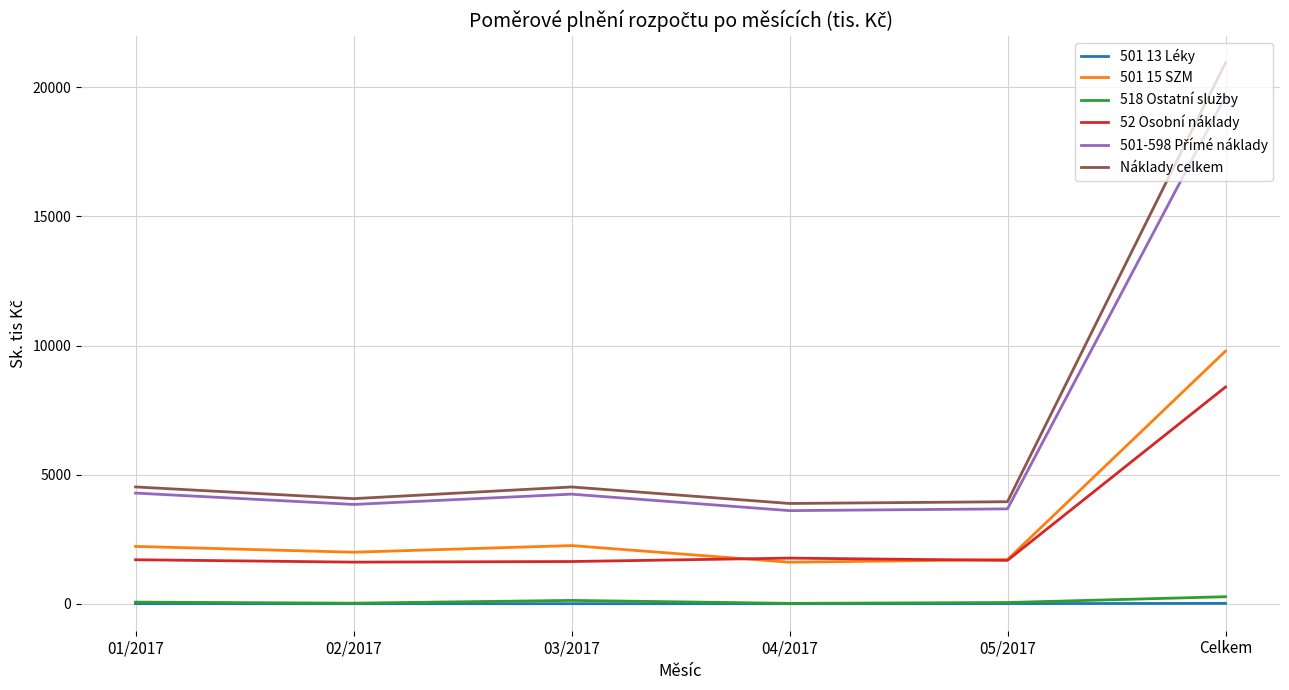

How many lines are shown in the chart?

6